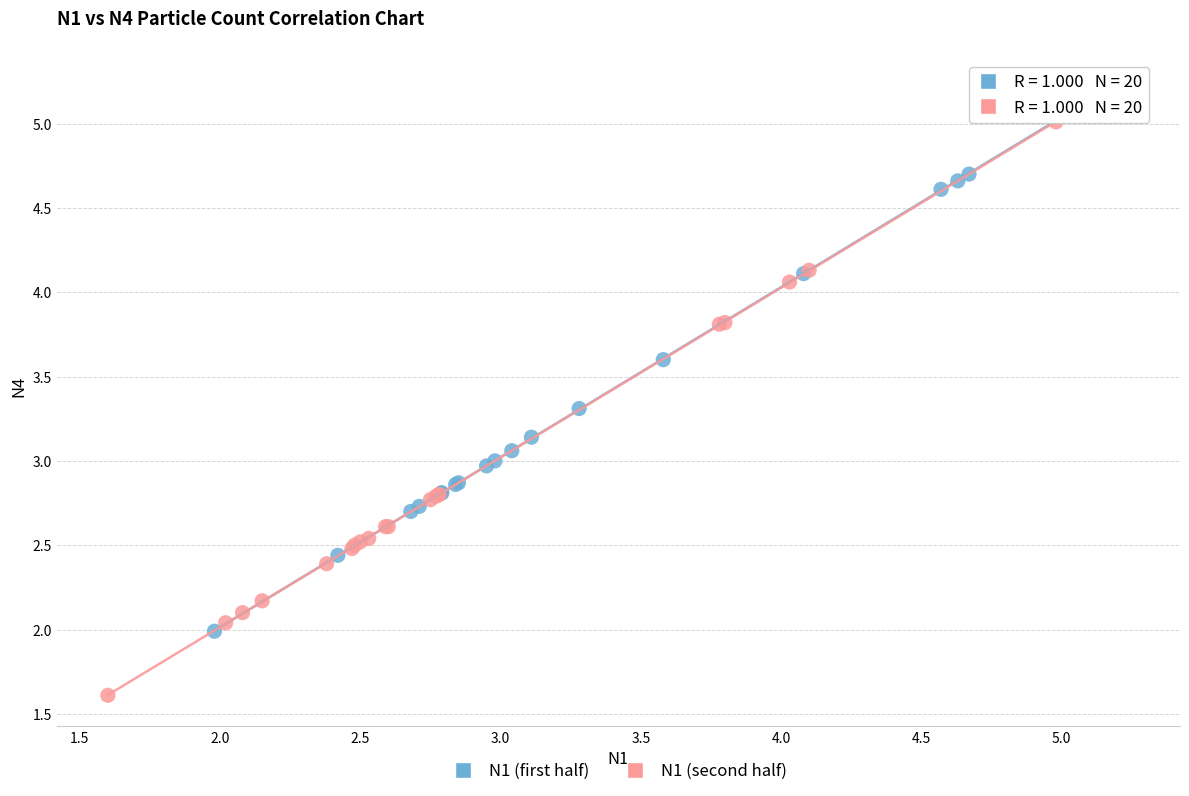

Which series reaches the maximum Y coordinate?

N1 (first half)